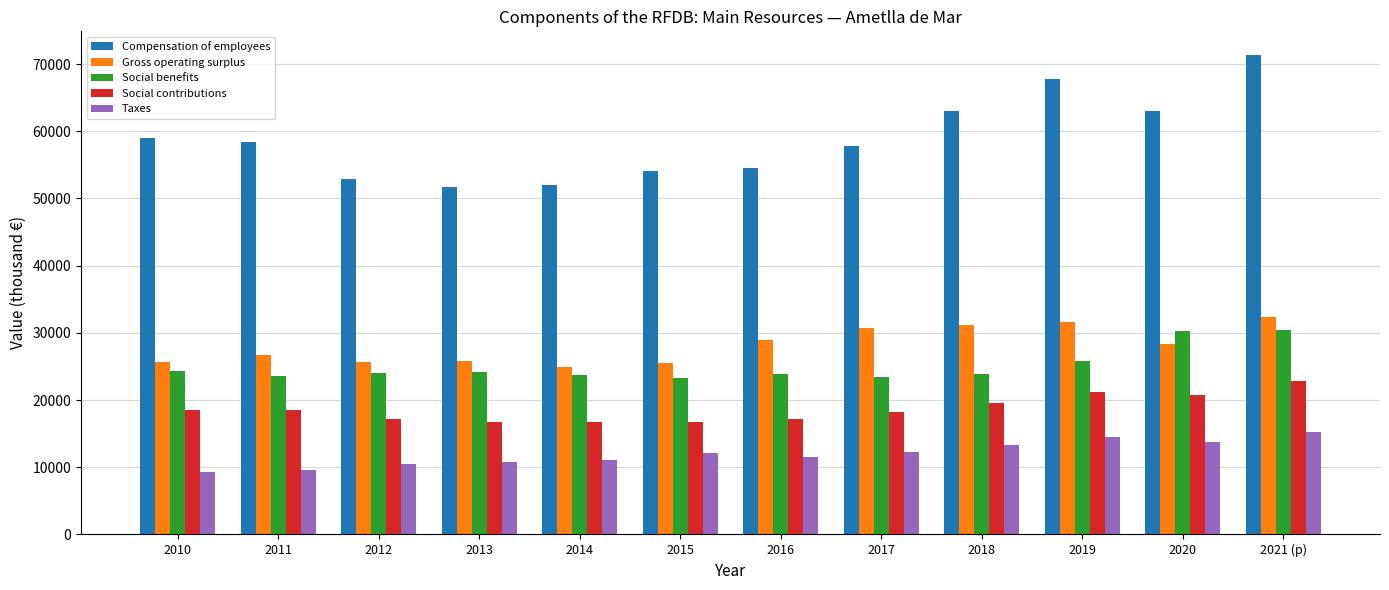

True or false: Social contributions has a value of 21254 at 2019.

True